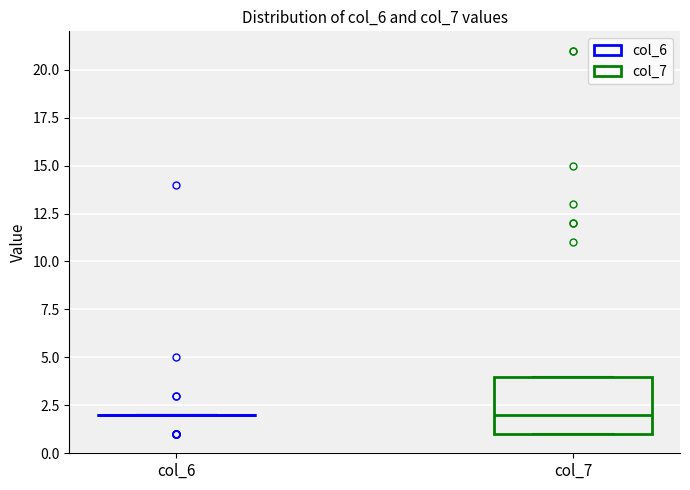

Reading left to right, transcribe this box plot: for each box, give where its median line is, the range the box spans, and where its two whiskers end, as read against the y-axis. The values are not printed on the chart, so give them approximately, as read against the axis.

col_6: box collapsed to a line at 2, whiskers 2 to 2
col_7: median 2, box 1 to 4, whiskers 1 to 4